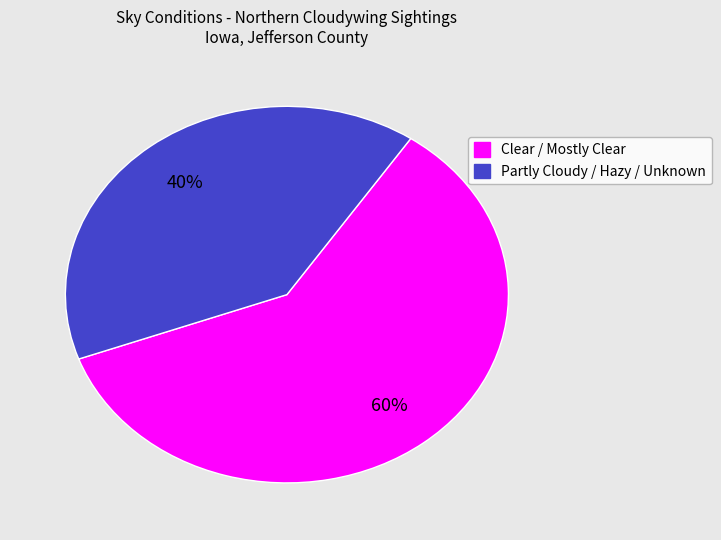

Approximately how many times larger is the value at Clear / Mostly Clear compared to Partly Cloudy / Hazy / Unknown?

1.5